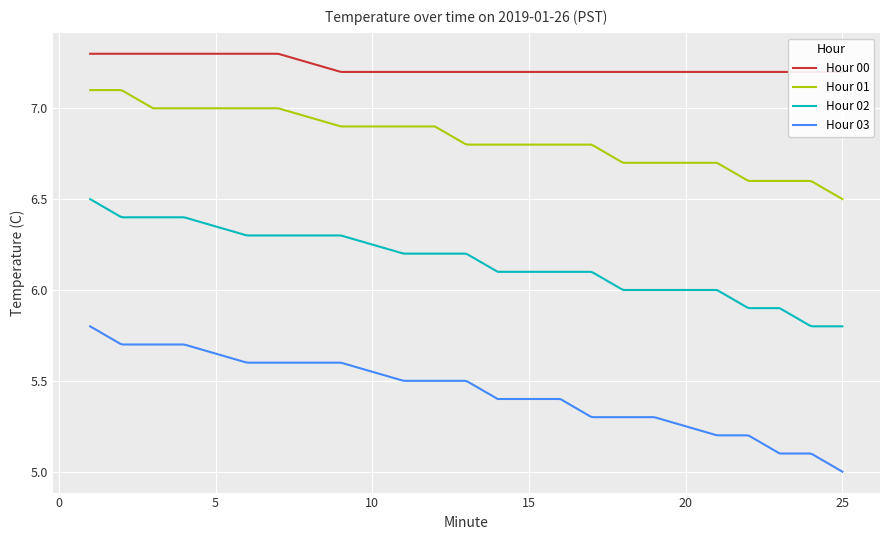

What are all the series names shown in the legend?

Hour 00, Hour 01, Hour 02, Hour 03